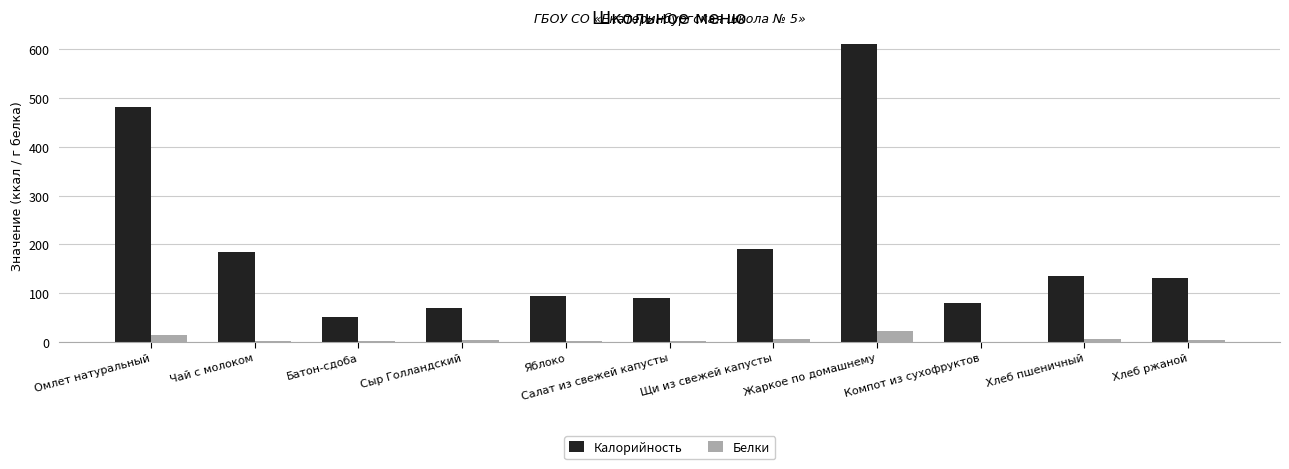

What is the sum of all Калорийность values?

2124.6